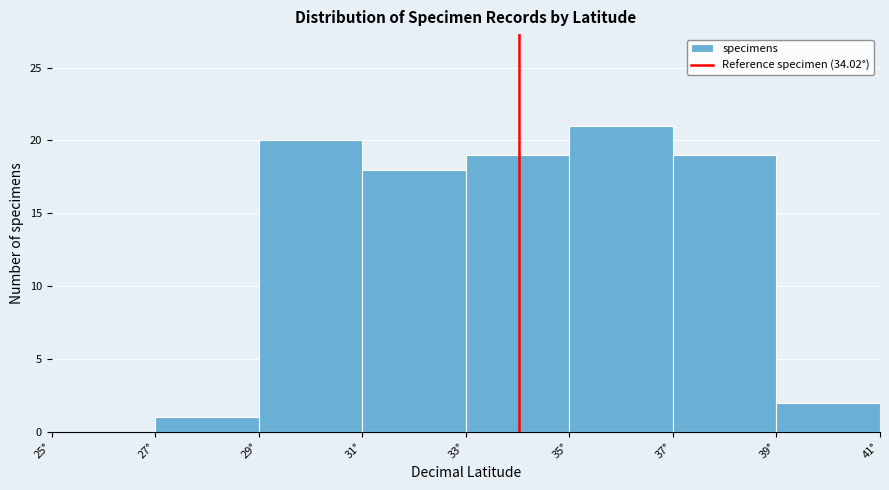

Reading left to right, transcribe this chart: for each bar, give the range it covers on the x-axis and its height. The values are not printed on the chart, so give them approximately, as read against the axis.

25 to 27: 0
27 to 29: 1
29 to 31: 20
31 to 33: 18
33 to 35: 19
35 to 37: 21
37 to 39: 19
39 to 41: 2